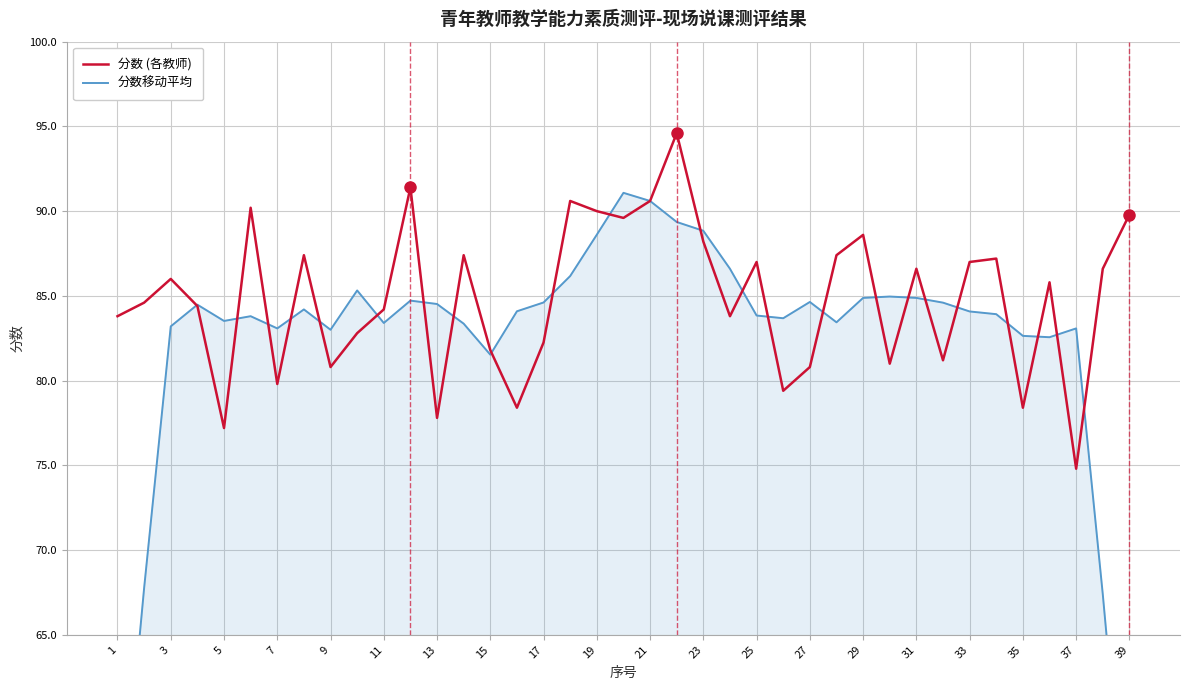

The value of 分数 (各教师) at 31 is 154.4. True or false?

False